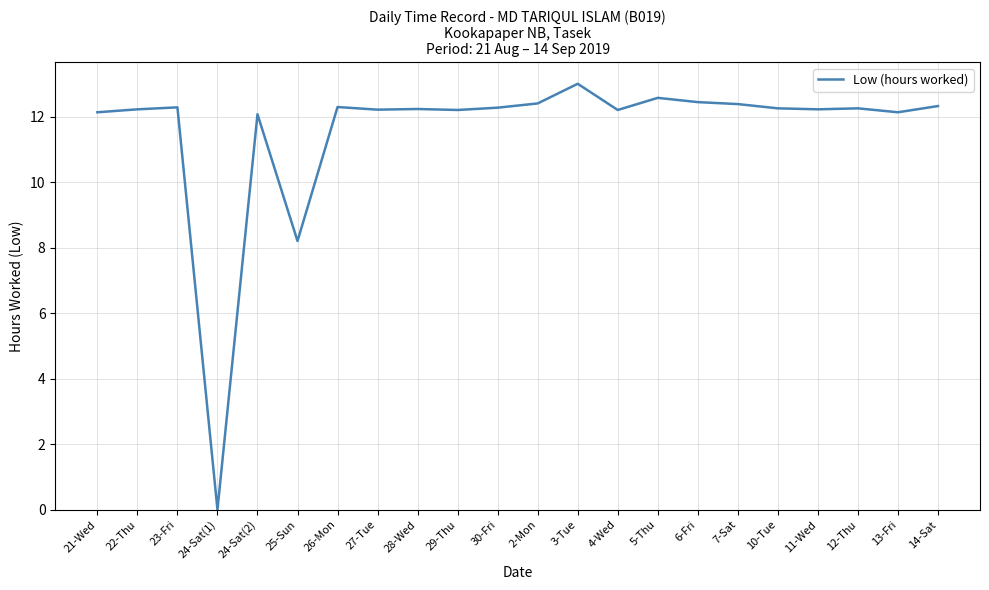

What position from the right is 3-Tue?

10